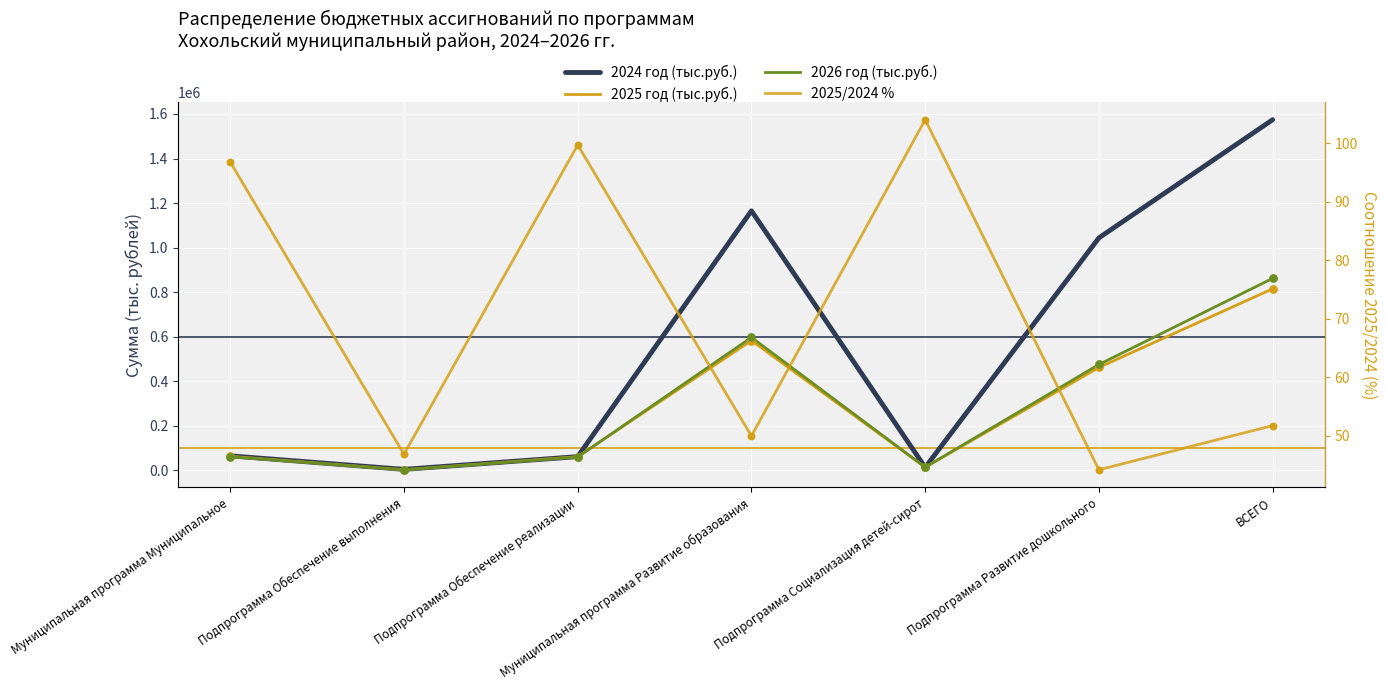

What is the total value across all series at Подпрограмма Обеспечение выполнения?

6965.9